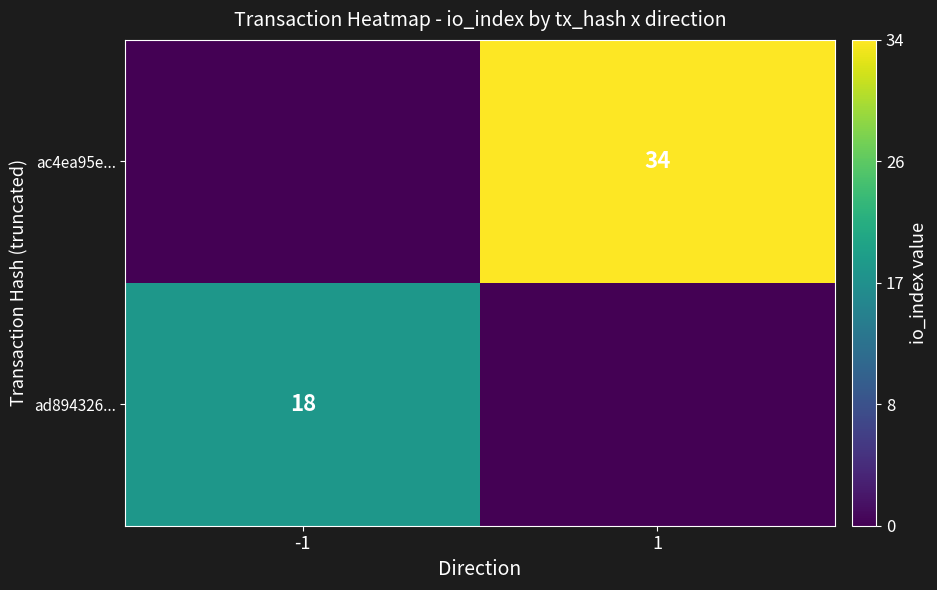

At how many categories does at least one series exceed 15?

2